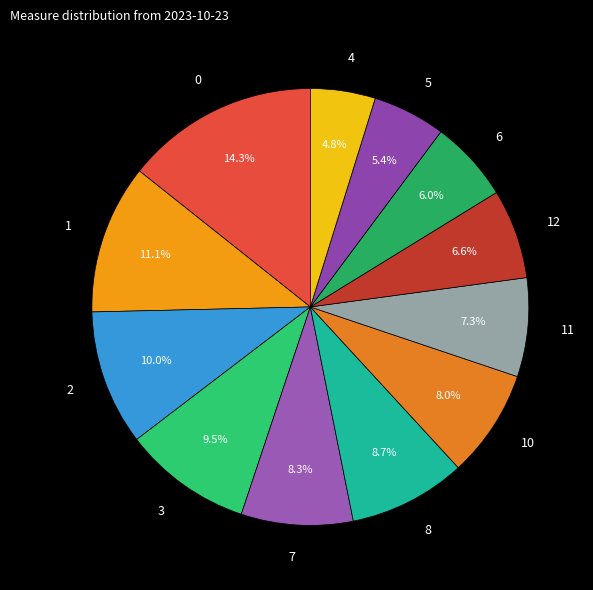

Does 8 account for over 50% of the chart?

No